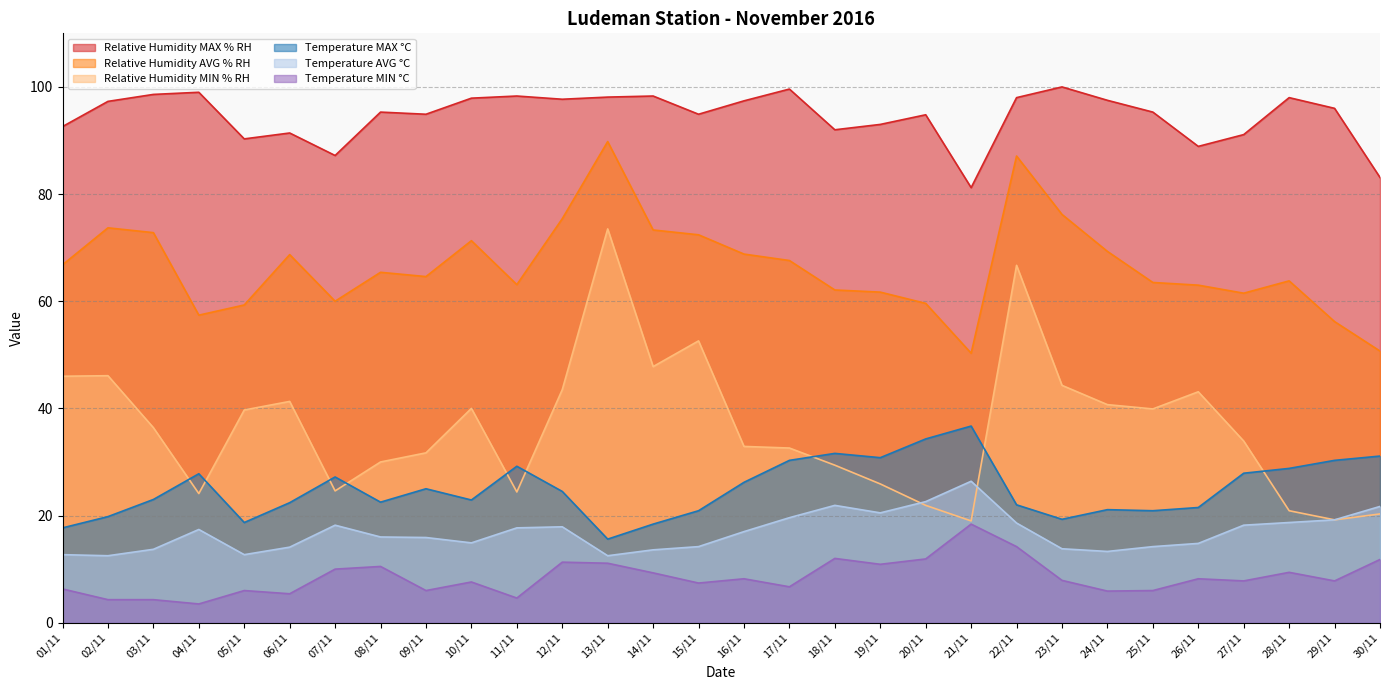

What is the sum of the Relative Humidity MIN % RH values at 08/11 and 11/11?

54.4